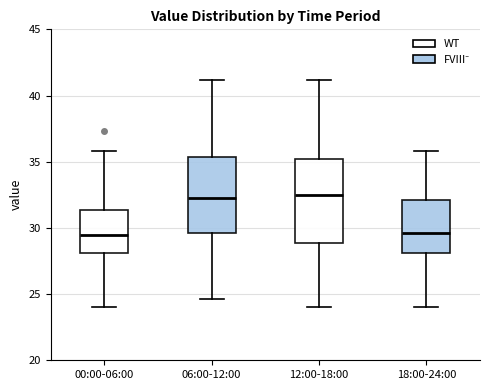

Where does the upper whisker of the box for 06:00-12:00 end on the y-axis? The values are not printed on the chart, so give them approximately, as read against the axis.

41.0